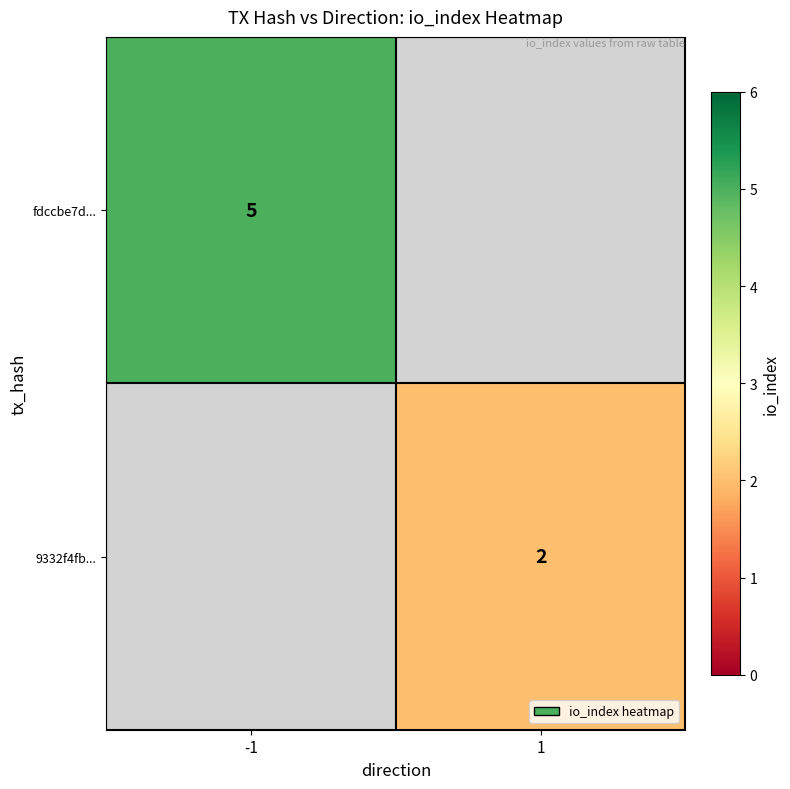

How many series are shown in this chart?

2